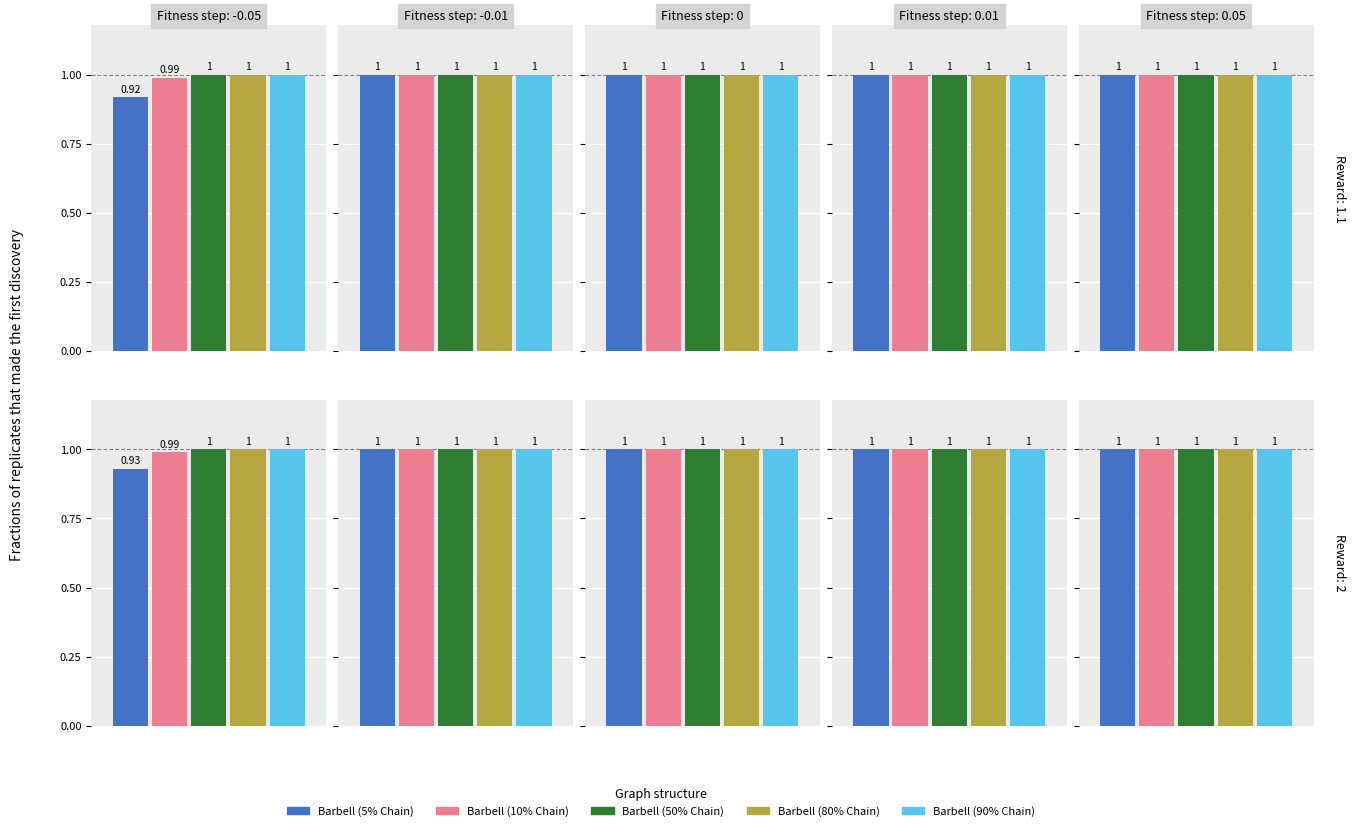

What is the value of the Barbell (90% Chain) bar at the 3rd from the left?

1.0